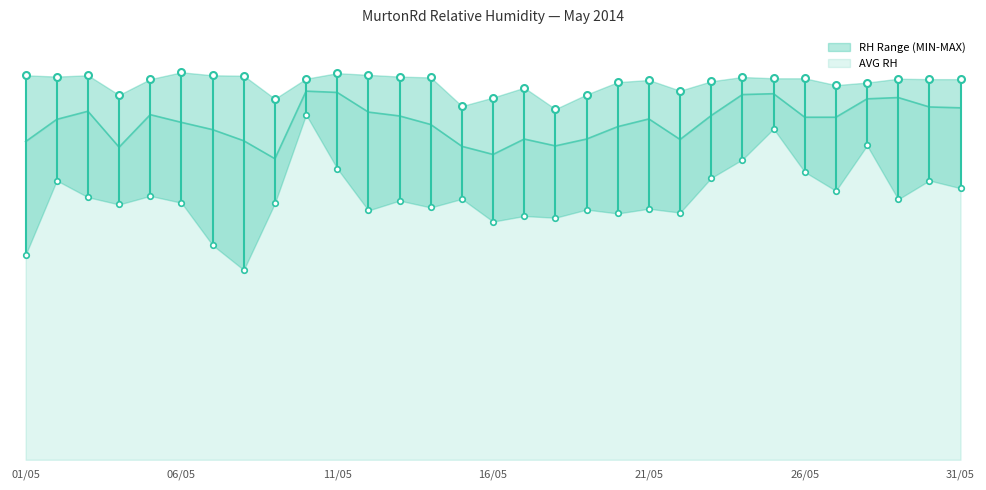

What is the spread (max minus min) of values at 16/05?

29.0